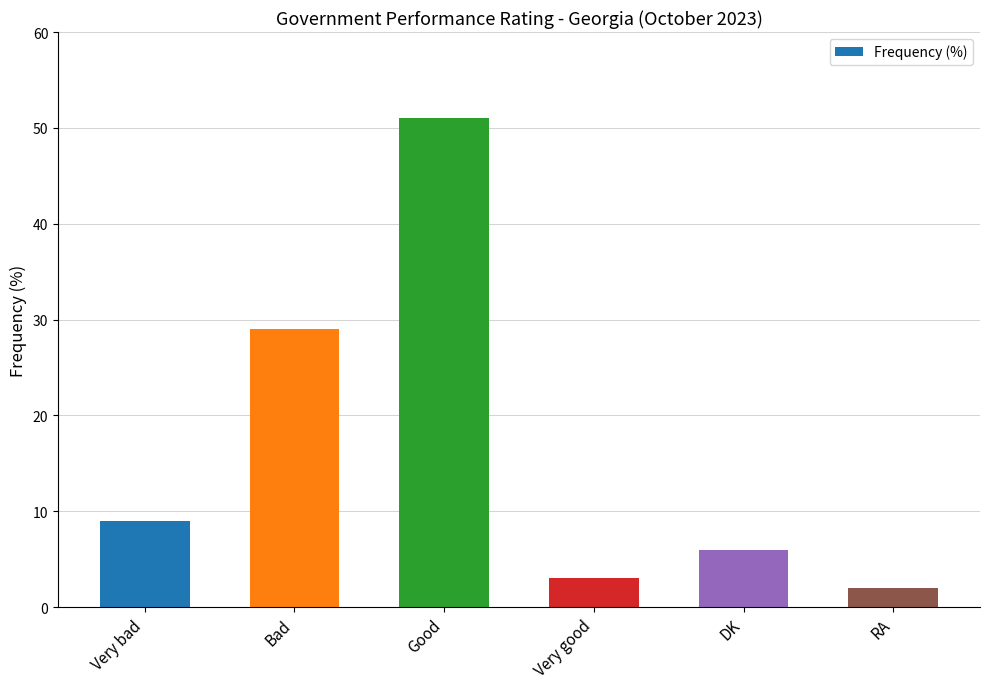

What is the ratio of the value at DK to the value at Bad?

0.2